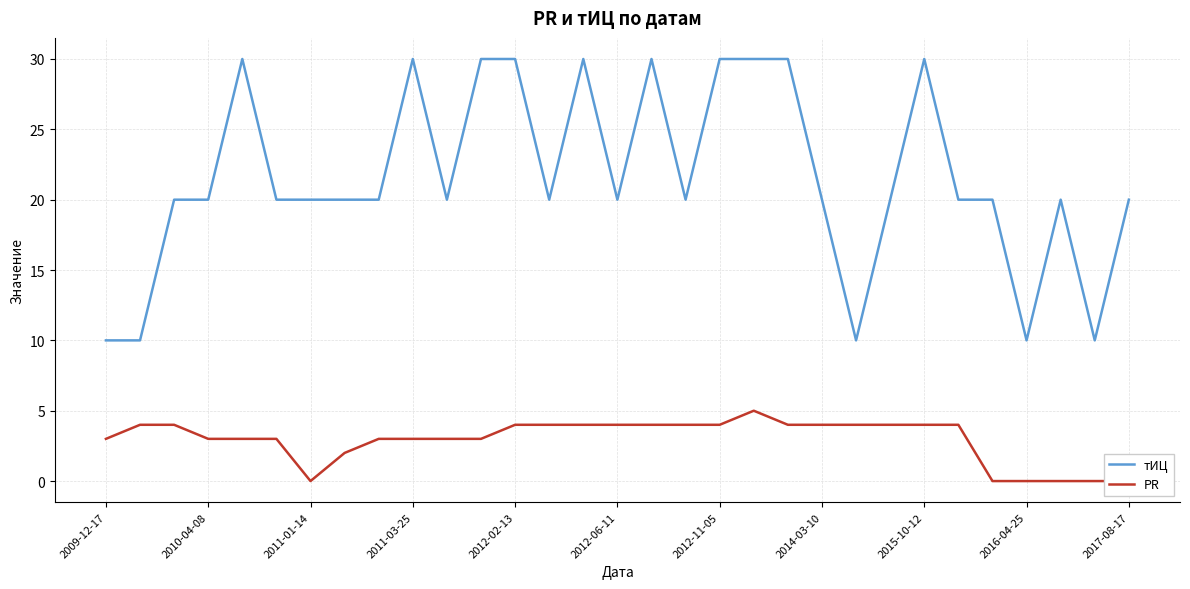

Is it true that тИЦ equals 20 at 2017-08-17?

True